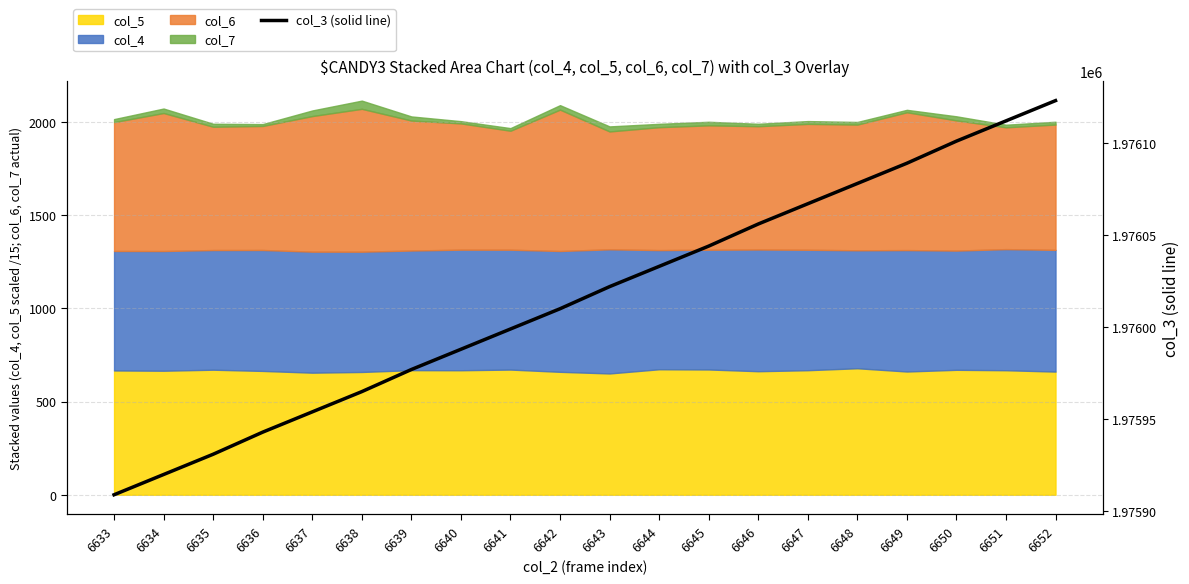

Reading left to right, extract all data points from this chart.

1975909	1975920	1975931	1975943	1975954	1975965	1975977	1975988	1975999	1976010	1976022	1976033	1976044	1976056	1976067	1976078	1976089	1976101	1976112	1976123